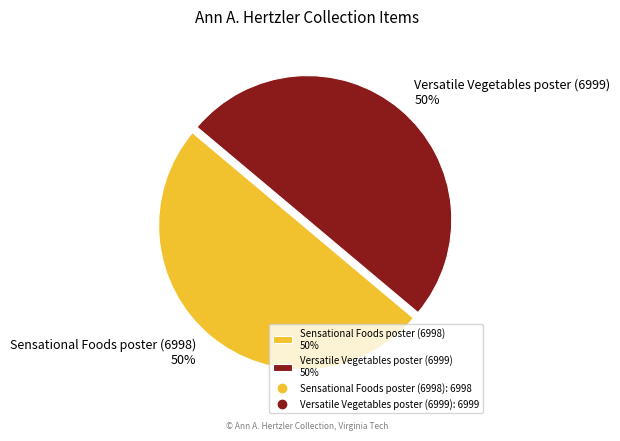

To the nearest percent, what portion does Sensational Foods poster (6998) represent?

50%